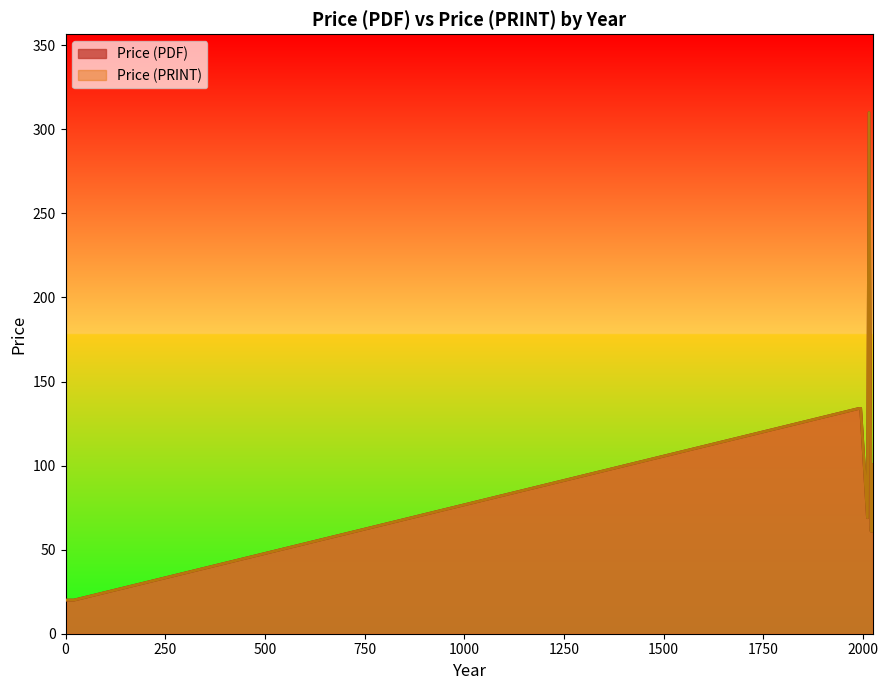

Does the chart display data point markers on the line(s)?

No